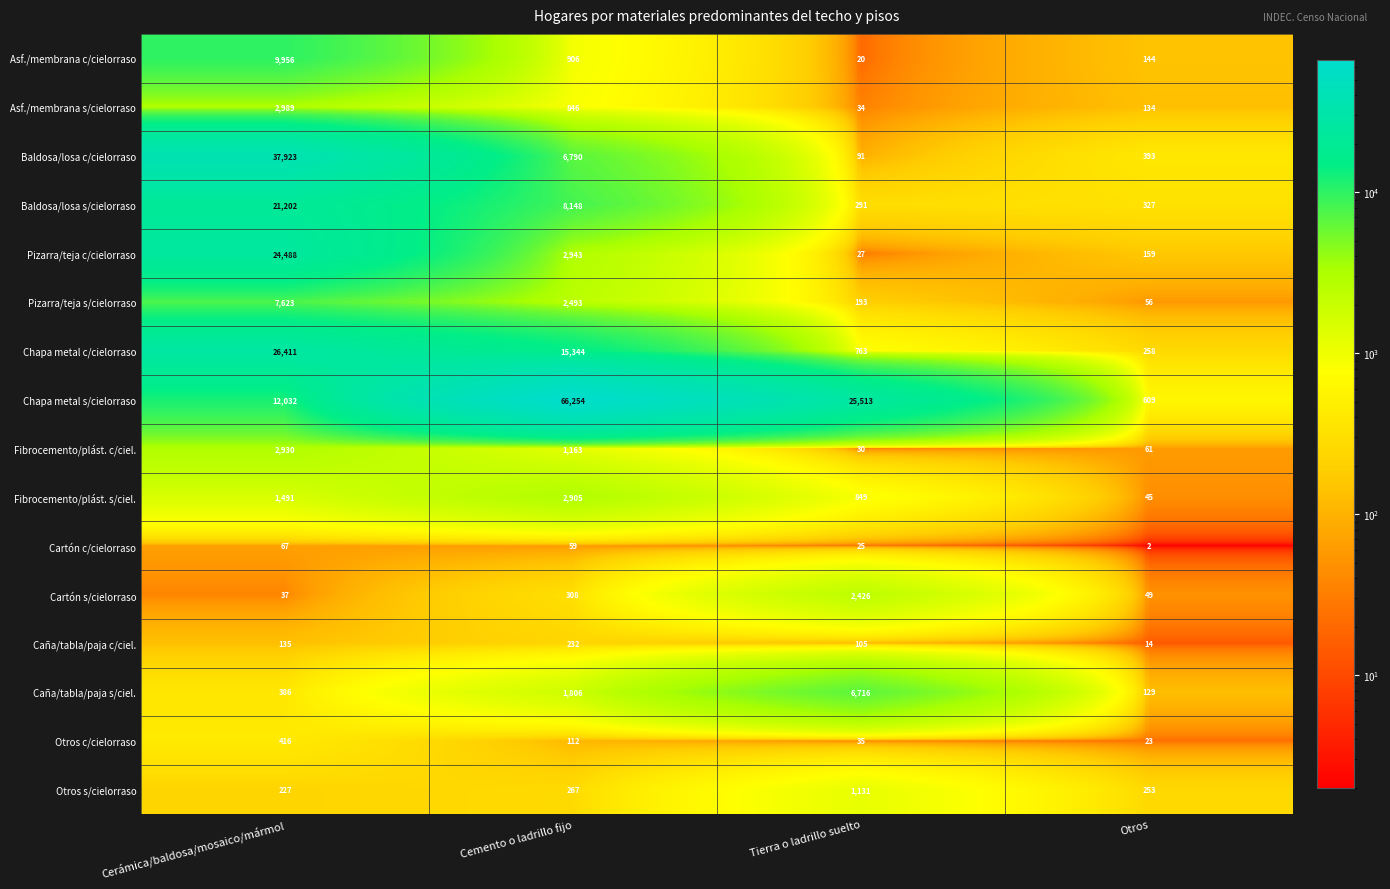

List the series in order of their peak value, lowest first.

Cartón c/cielorraso, Caña/tabla/paja c/ciel., Otros c/cielorraso, Otros s/cielorraso, Cartón s/cielorraso, Fibrocemento/plást. s/ciel., Fibrocemento/plást. c/ciel., Asf./membrana s/cielorraso, Caña/tabla/paja s/ciel., Pizarra/teja s/cielorraso, Asf./membrana c/cielorraso, Baldosa/losa s/cielorraso, Pizarra/teja c/cielorraso, Chapa metal c/cielorraso, Baldosa/losa c/cielorraso, Chapa metal s/cielorraso